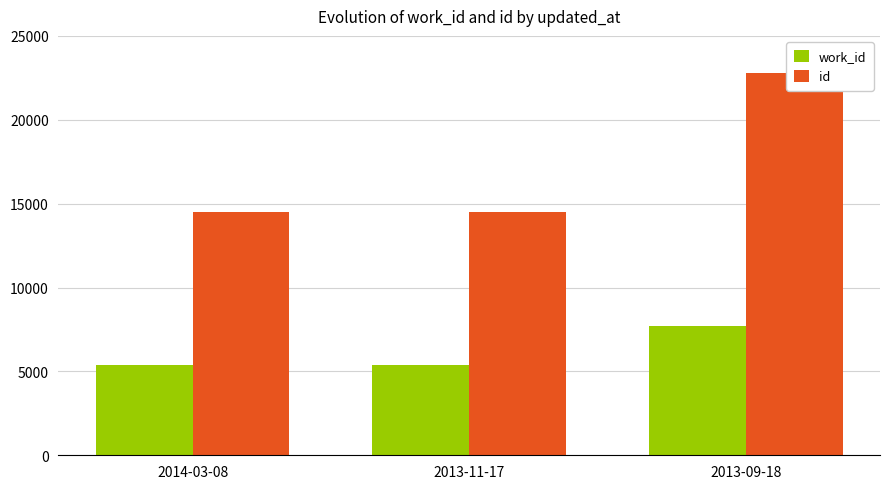

What position from the left is 2013-09-18?

3